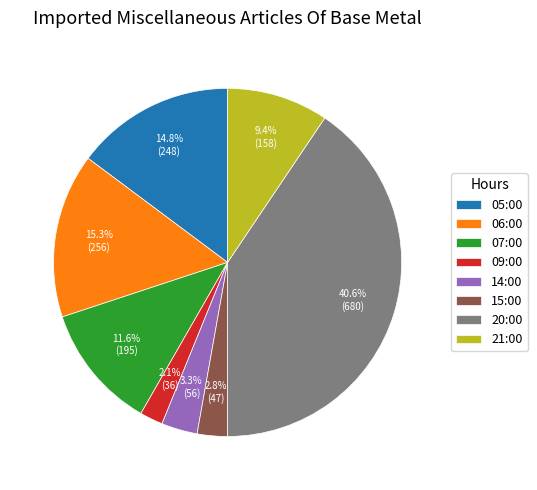

To the nearest percent, what is the difference between the 05:00 and 07:00 slice percentages?

3%